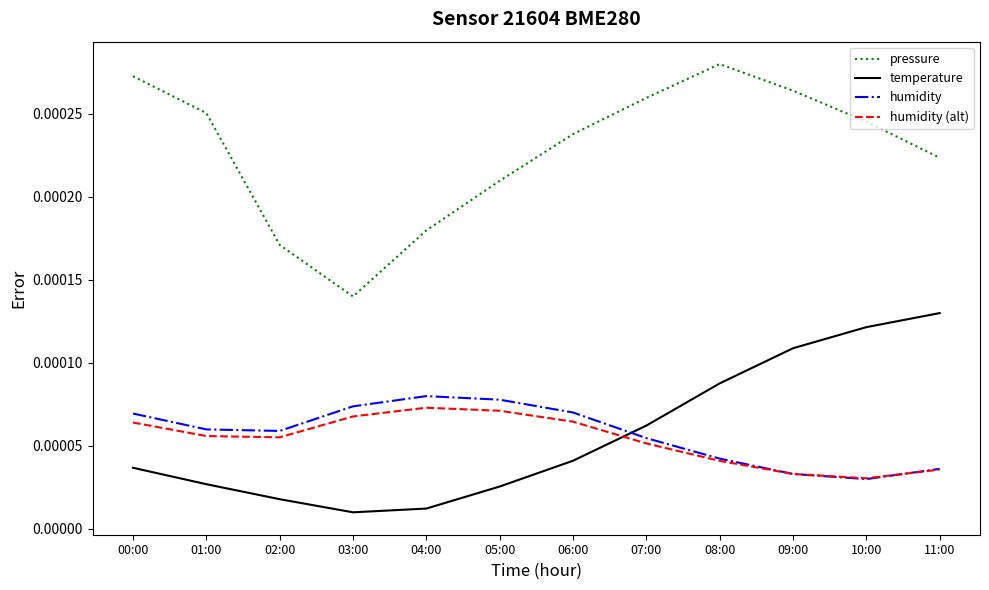

How many lines are shown in the chart?

4